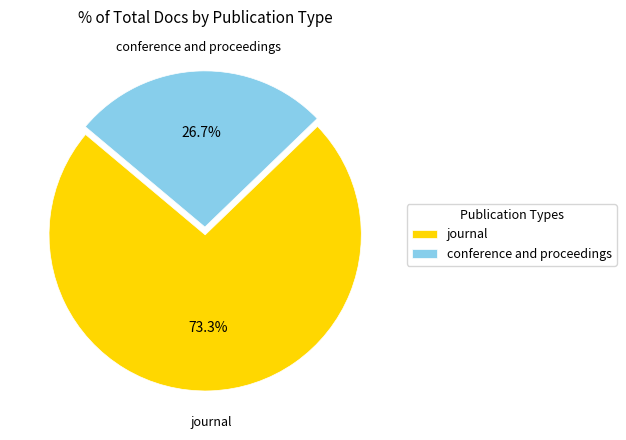

Between conference and proceedings and journal, which is larger?

journal